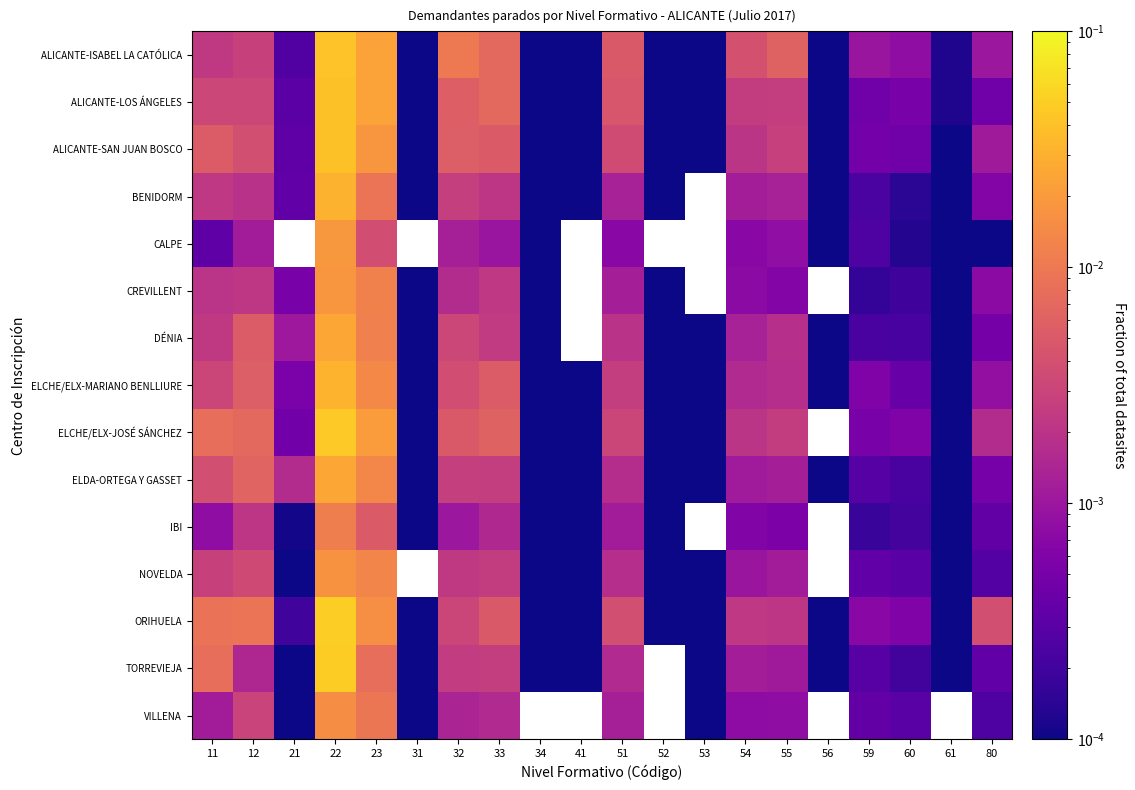

At how many categories does at least one series exceed 0?

20